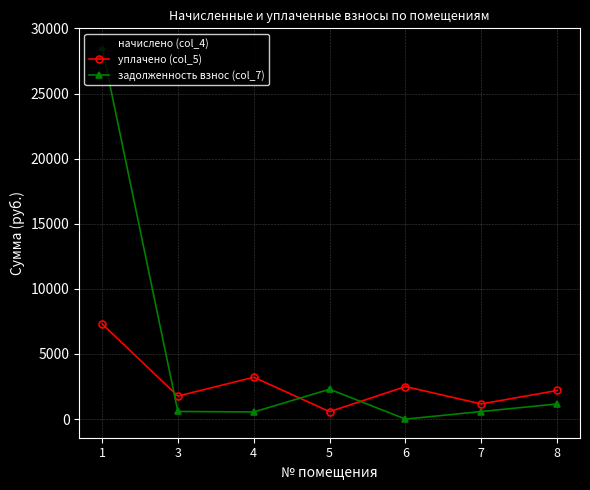

At which category does задолженность взнос (col_7) reach its first local peak?

5